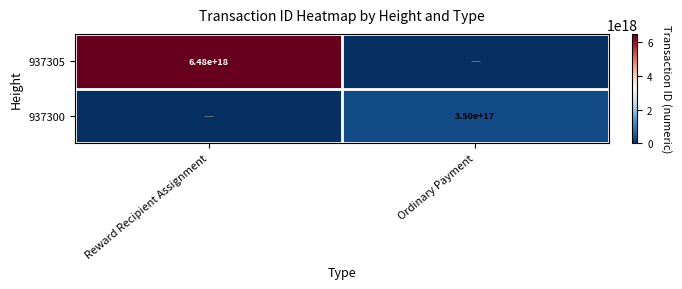

Is it true that 937305 equals 9133865104489278464 at Reward Recipient Assignment?

False